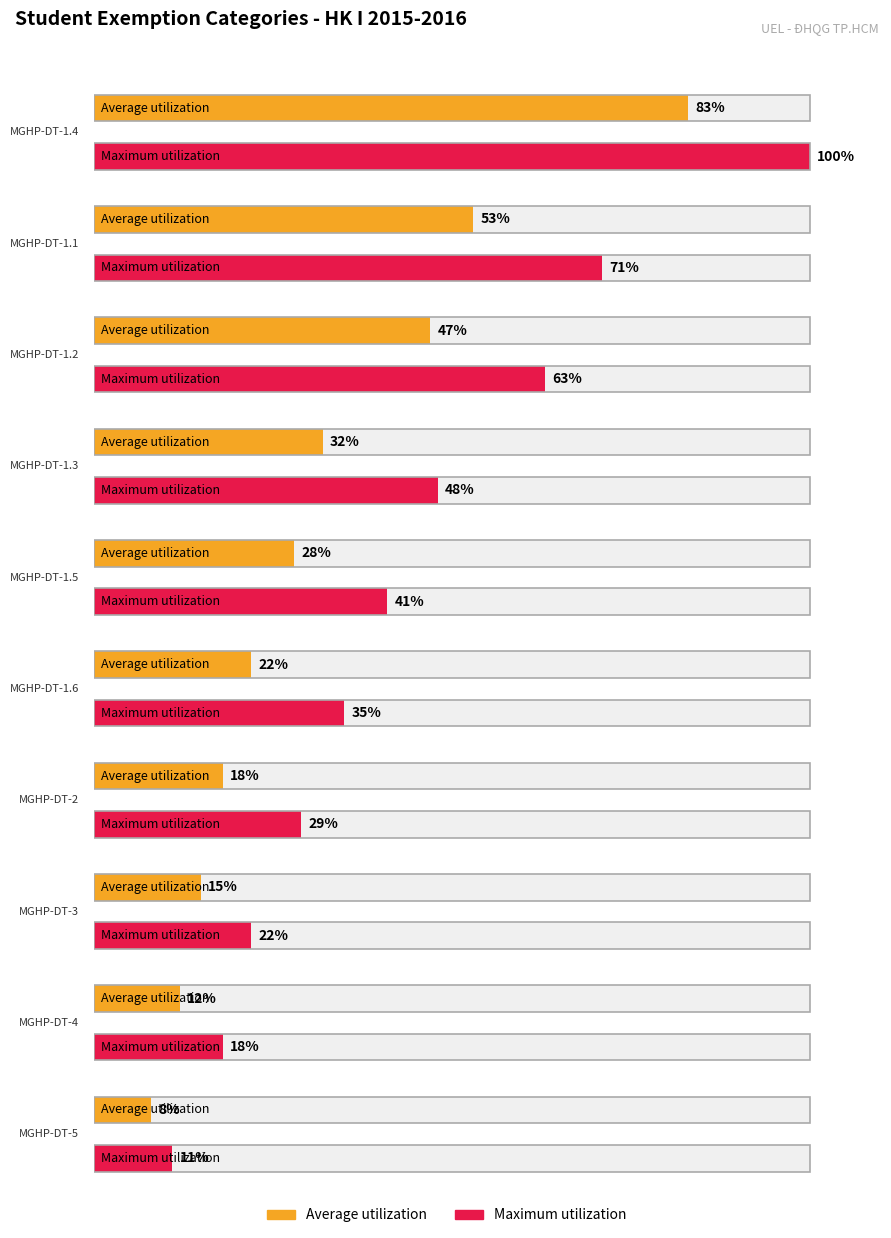

What are all the series names shown in the legend?

Average utilization, Maximum utilization